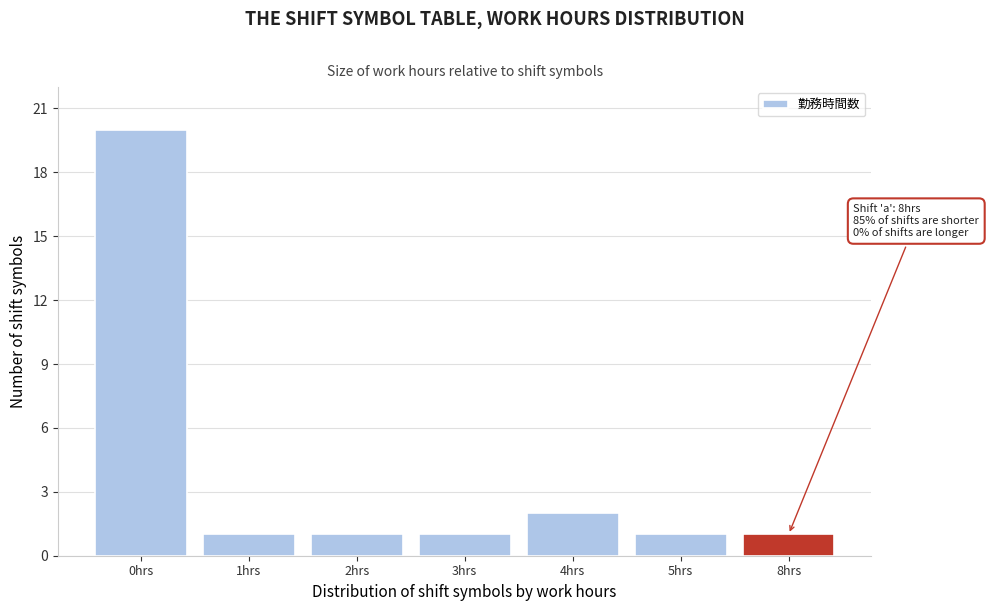

Reading left to right, transcribe all the data shown in this chart.

0hrs=20	1hrs=1	2hrs=1	3hrs=1	4hrs=2	5hrs=1	8hrs=1